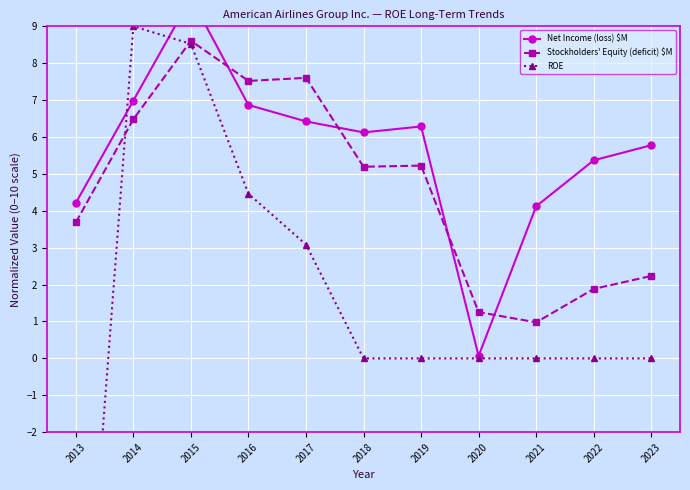

What is the smallest value displayed?

-11.6